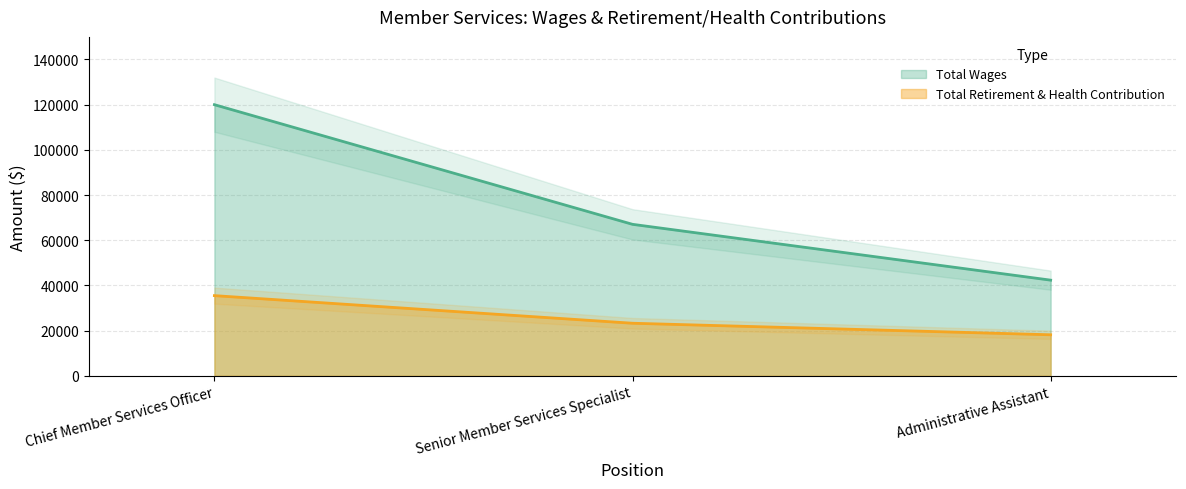

What is the average value of the Total Wages series?

76463